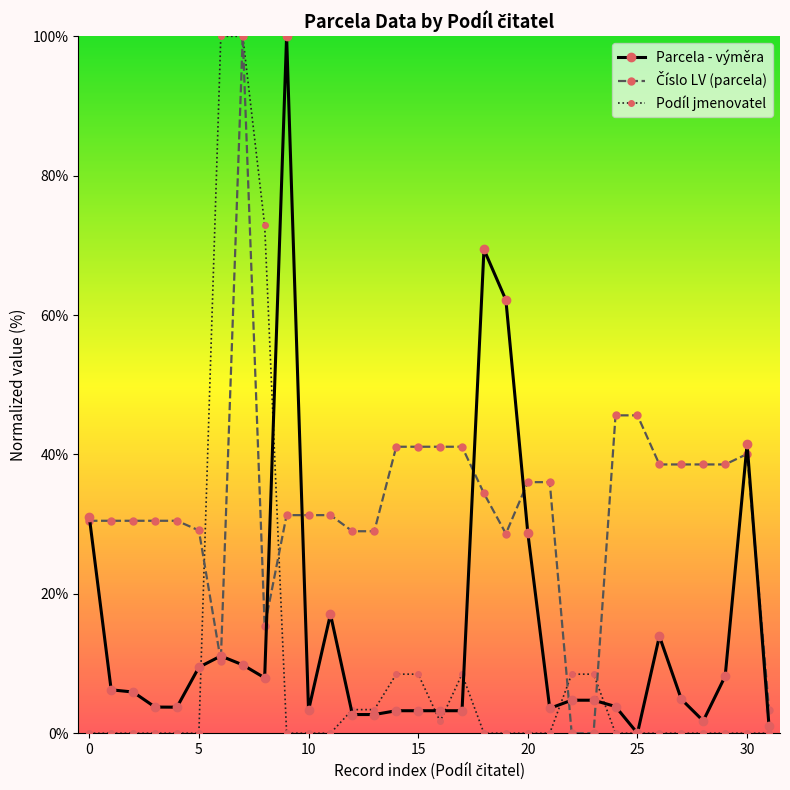

At how many categories does at least one series exceed 83?

3